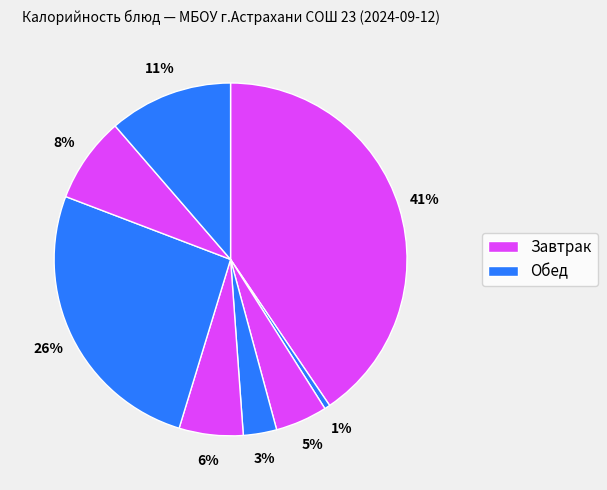

How many segments does this pie chart have?

8